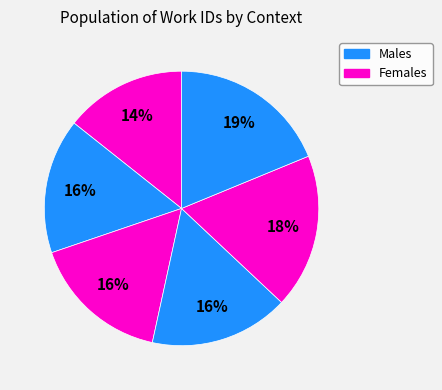

How many slices are in this pie chart?

6